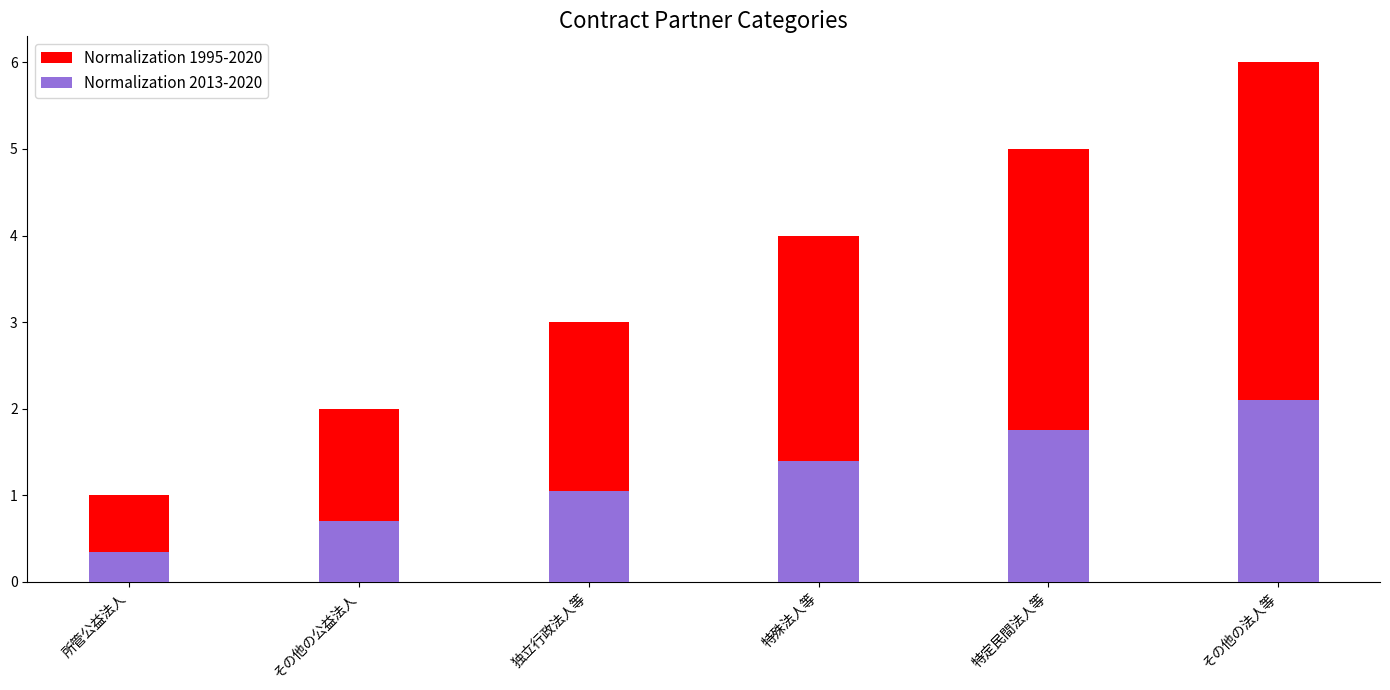

Rank the categories by Normalization 2013-2020 value from lowest to highest.

所管公益法人, その他の公益法人, 独立行政法人等, 特殊法人等, 特定民間法人等, その他の法人等